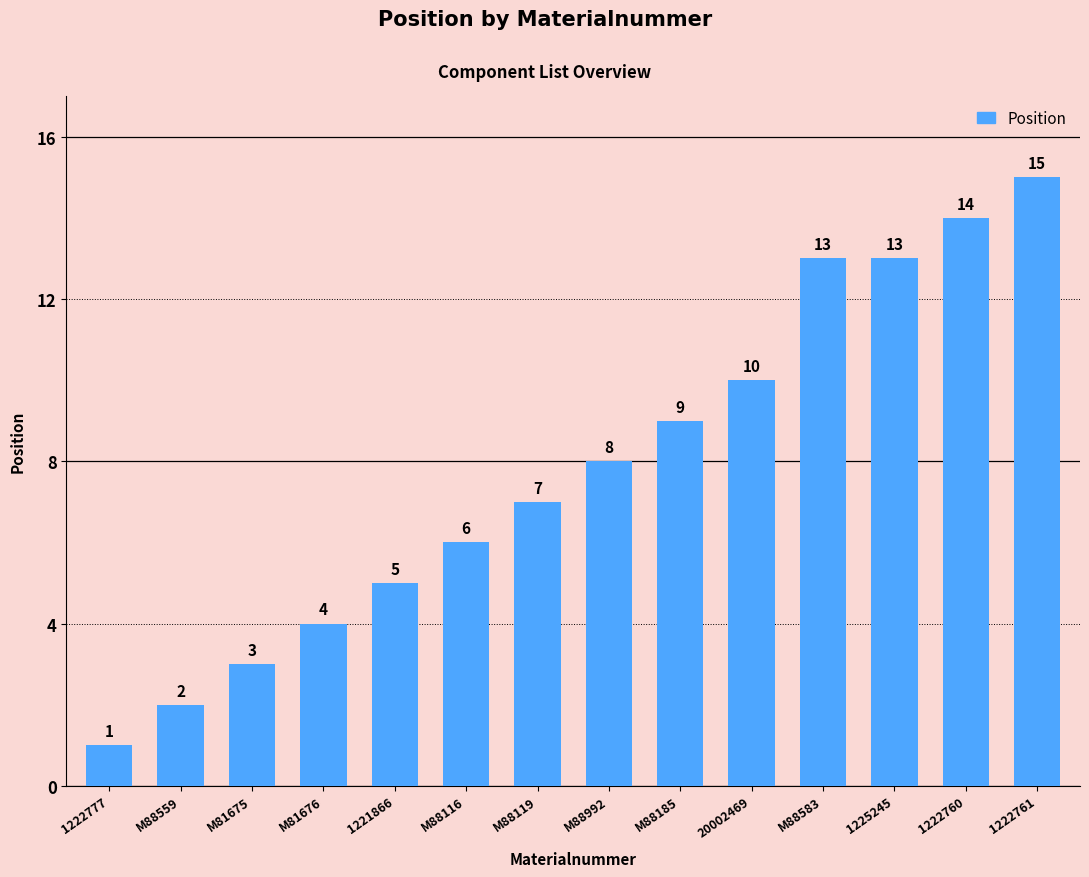

Approximately how many times larger is the value at 1221866 compared to M88583?

0.4